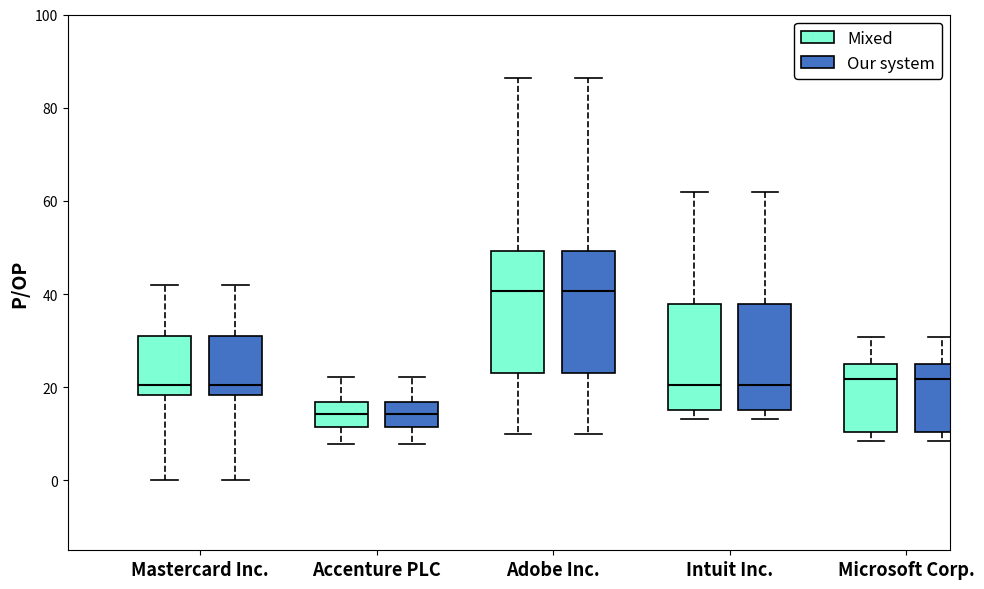

Where does the lower whisker of the box for Mastercard Inc. (Mixed) end on the y-axis? The values are not printed on the chart, so give them approximately, as read against the axis.

0